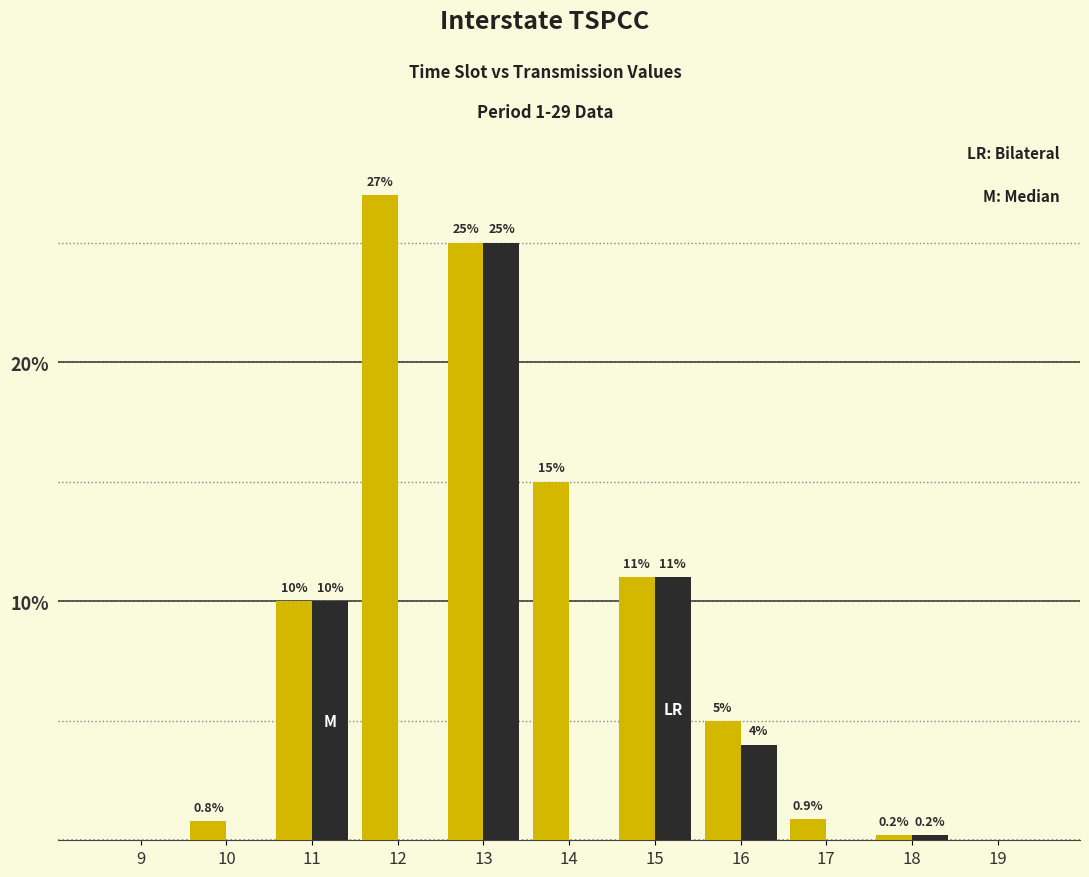

At which category is the sum across all series the highest?

13